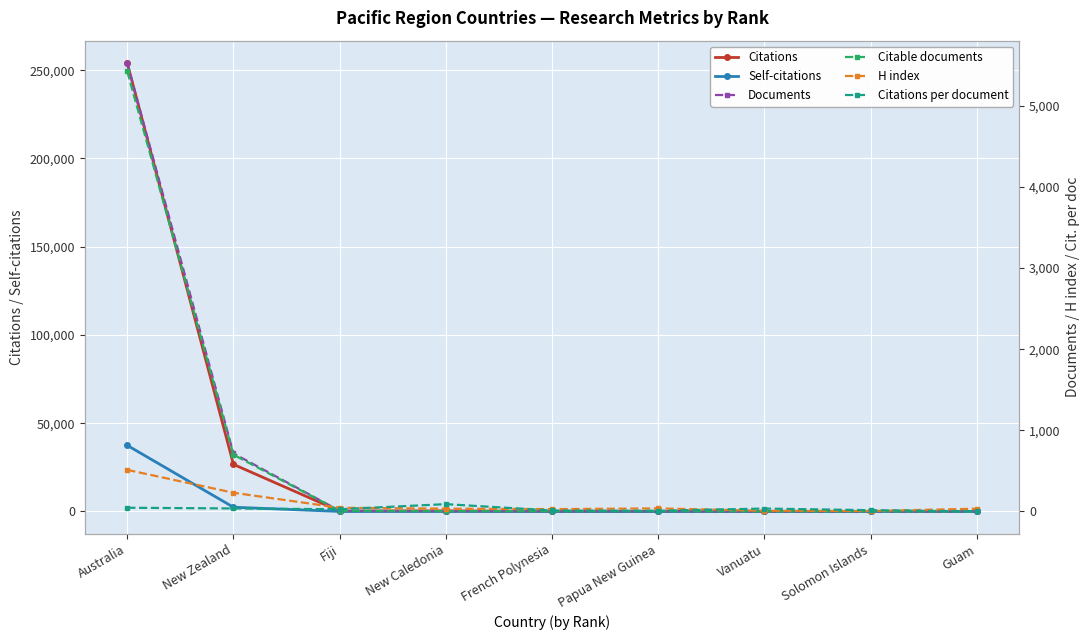

The value of Self-citations at Guam is -22269.6. True or false?

False